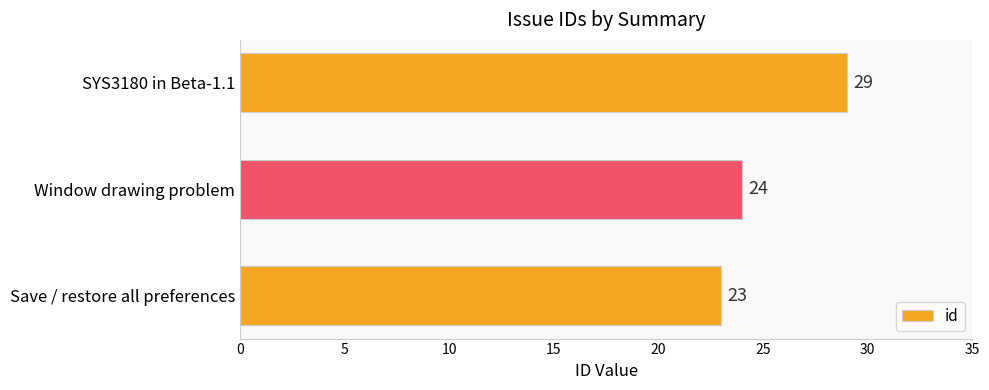

What is the average value?

25